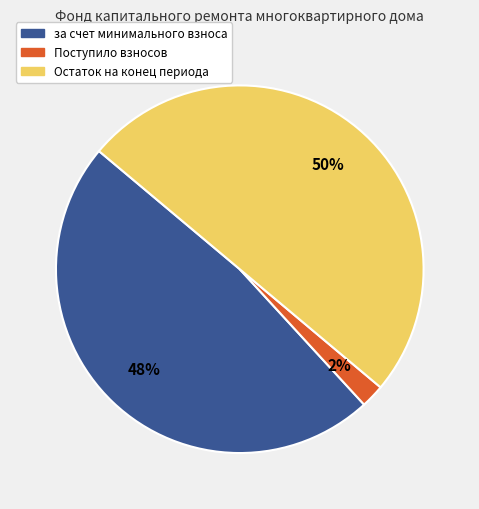

The Остаток на конец периода slice represents 50% of the pie. True or false?

True